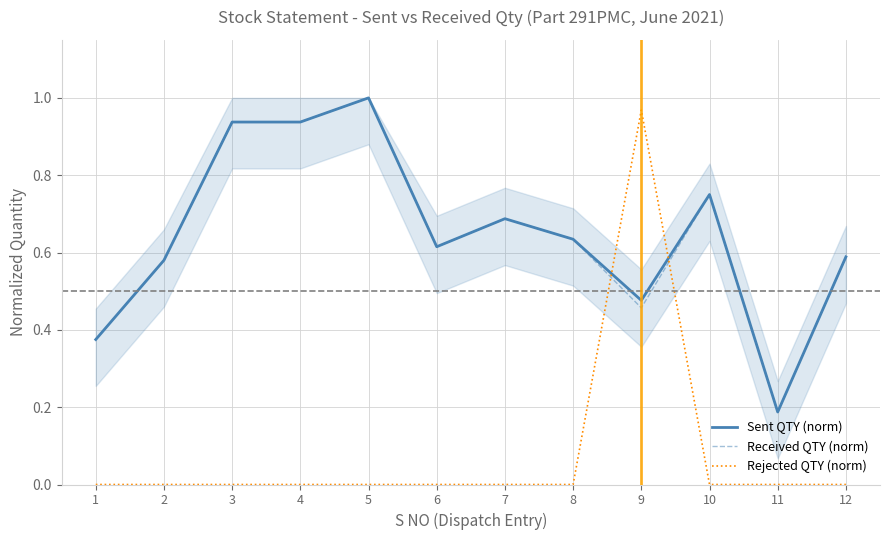

What is the average value of the Rejected QTY (norm) series?

0.1